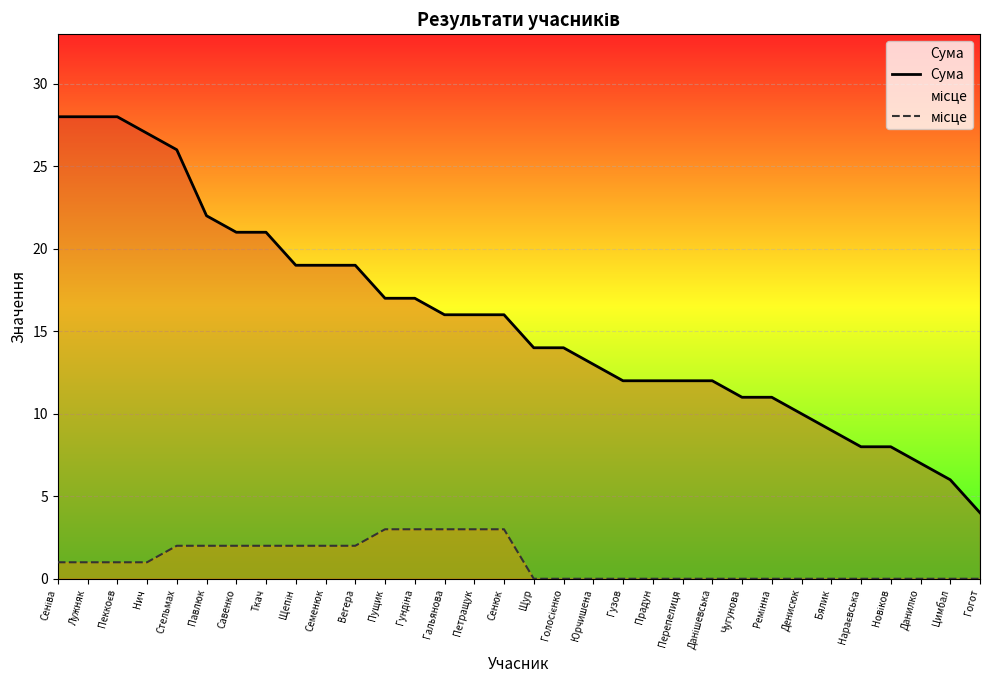

Where does the Сума series first go above 16?

Сеніва